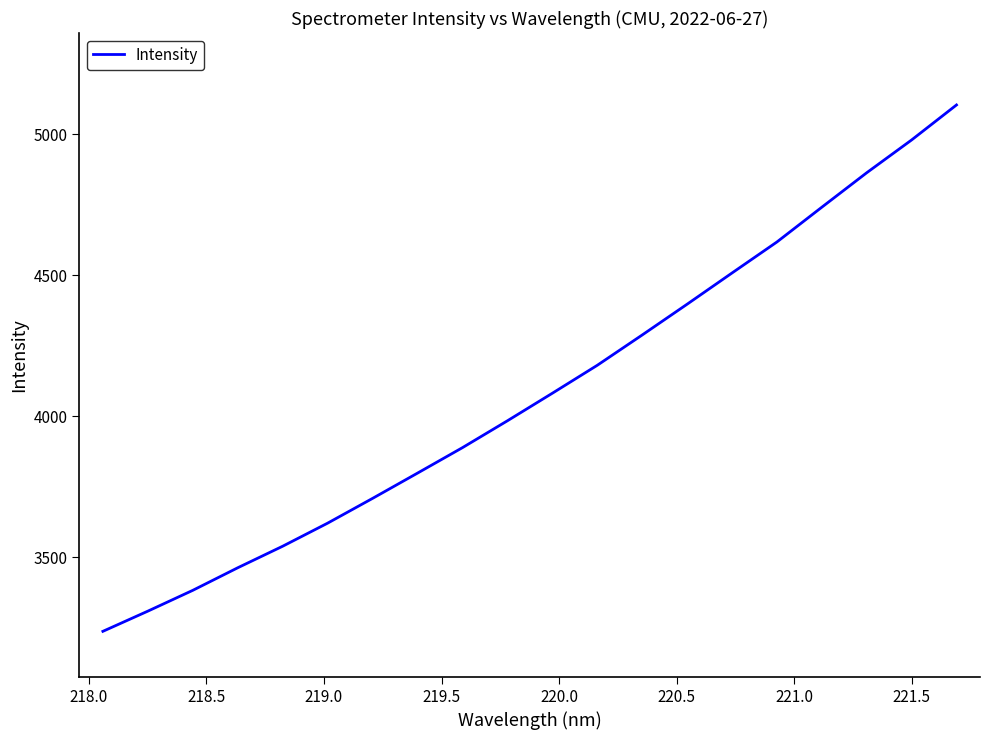

What is the smallest value displayed?

3236.5